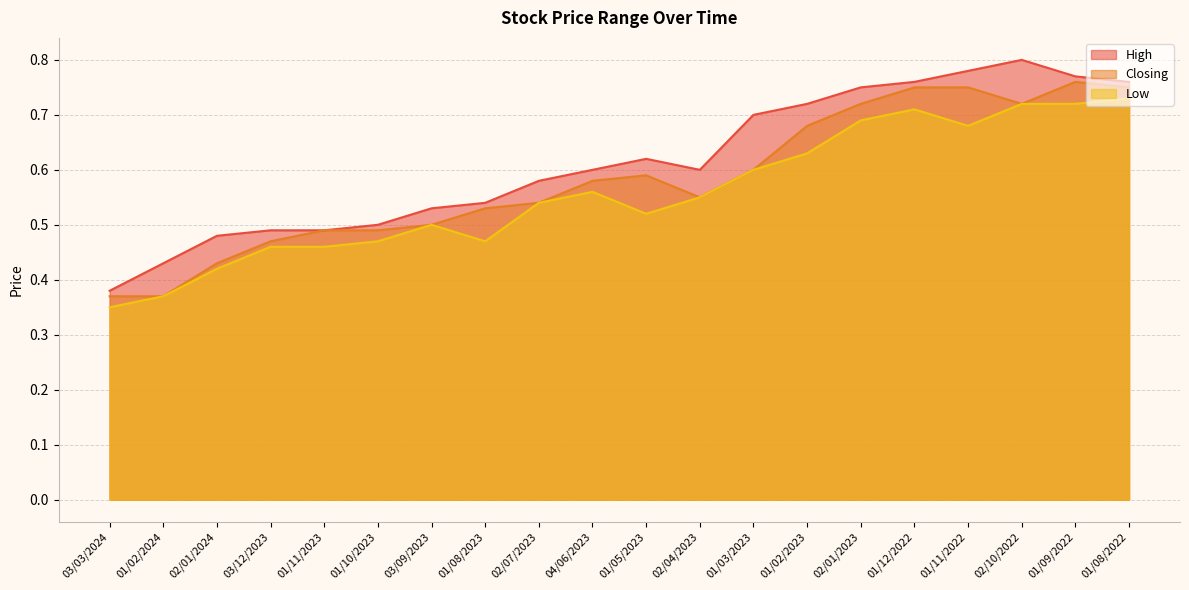

What is the smallest value displayed?

0.3